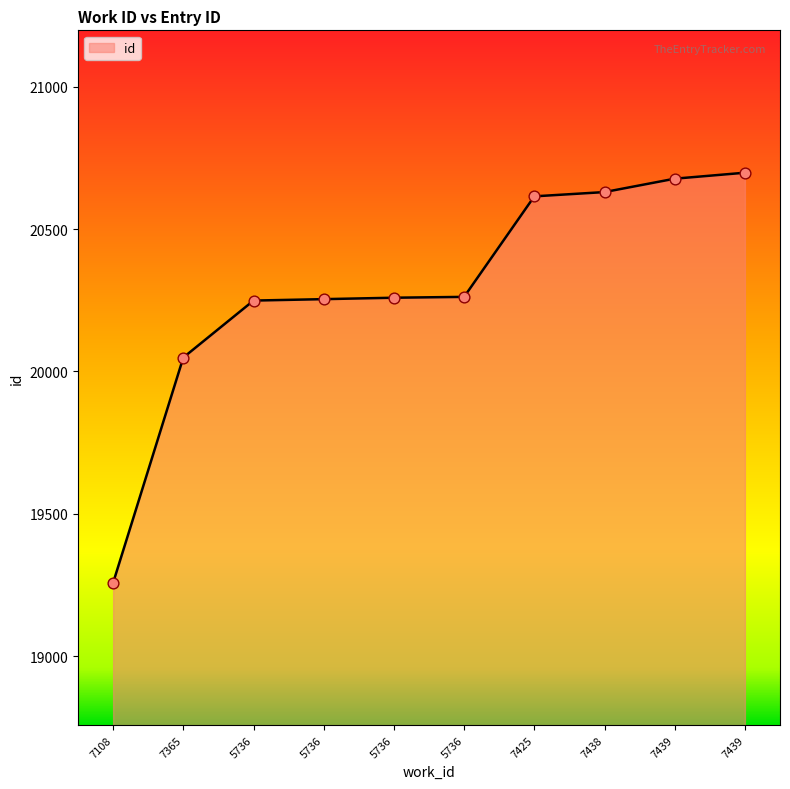

What is the change in value from 5736 to 5736?

+13